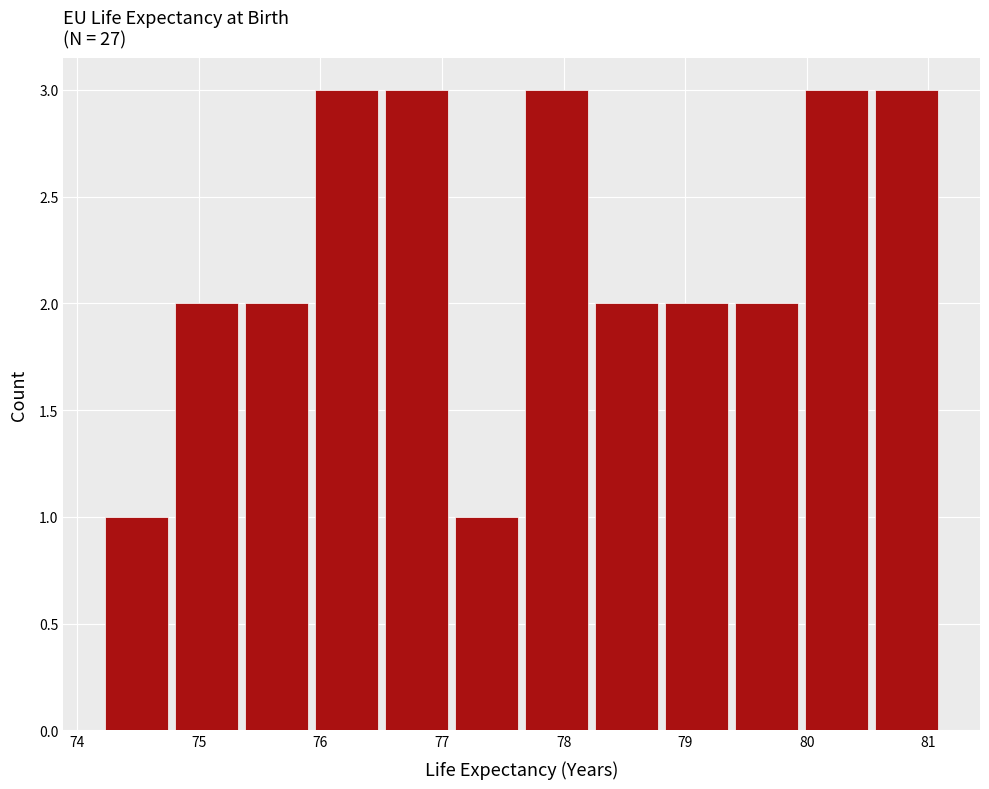

Reading left to right, transcribe this chart: for each bar, give the range it covers on the x-axis and its height. Neither the bar edges nor the heights are printed on the chart, so give them approximately, as read against the axes.

74.2 to 74.8: 1
74.8 to 75.4: 2
75.4 to 75.9: 2
75.9 to 76.5: 3
76.5 to 77.1: 3
77.1 to 77.7: 1
77.7 to 78.2: 3
78.2 to 78.8: 2
78.8 to 79.4: 2
79.4 to 80.0: 2
80.0 to 80.5: 3
80.5 to 81.1: 3